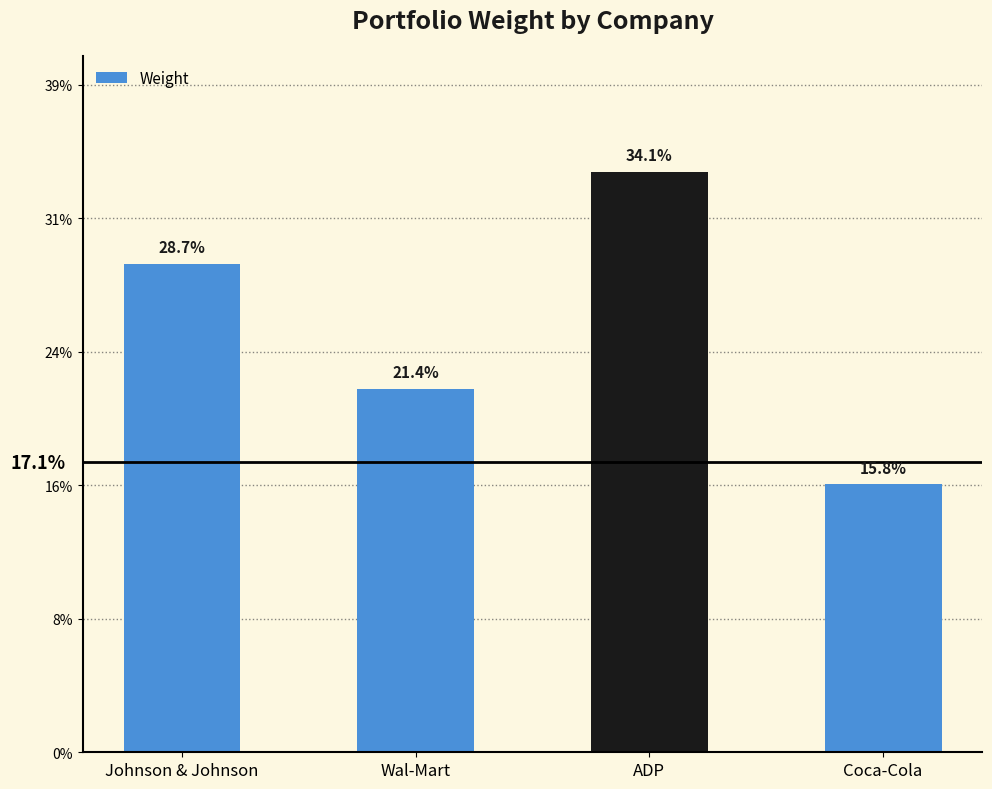

What is the approximate value at Coca-Cola?

0.2